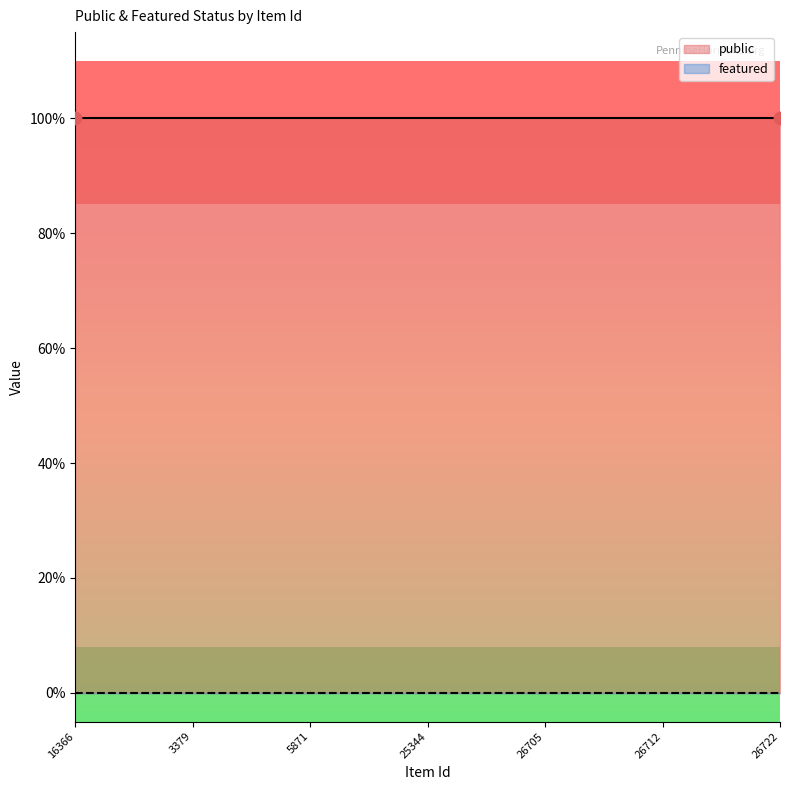

What are all the series names shown in the legend?

public, featured